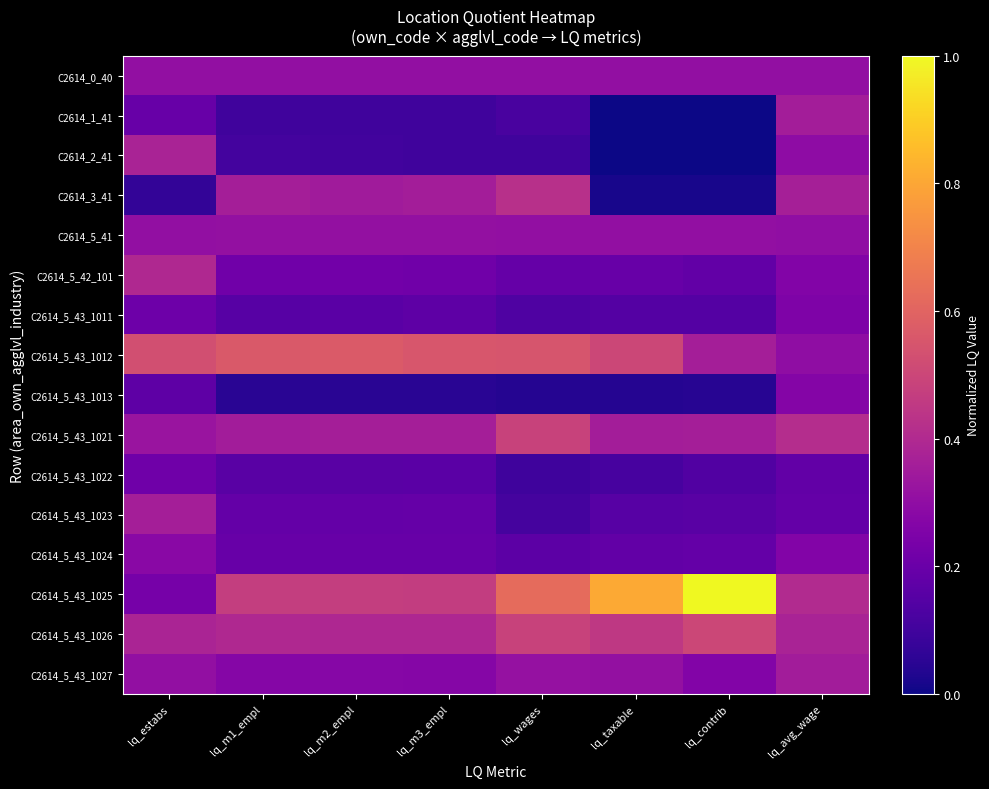

How many distinct data groups are displayed?

16